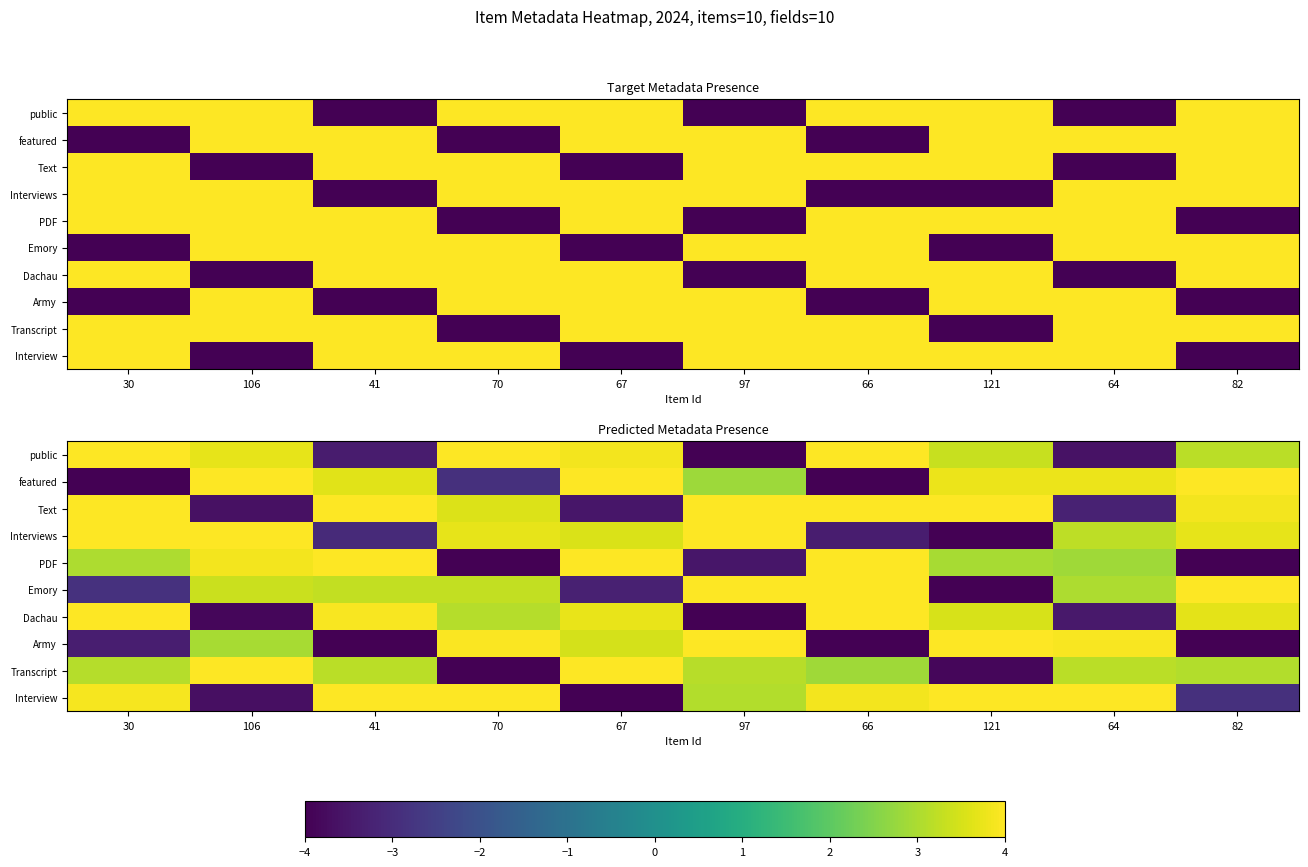

How many data points in public are less than 3?

3